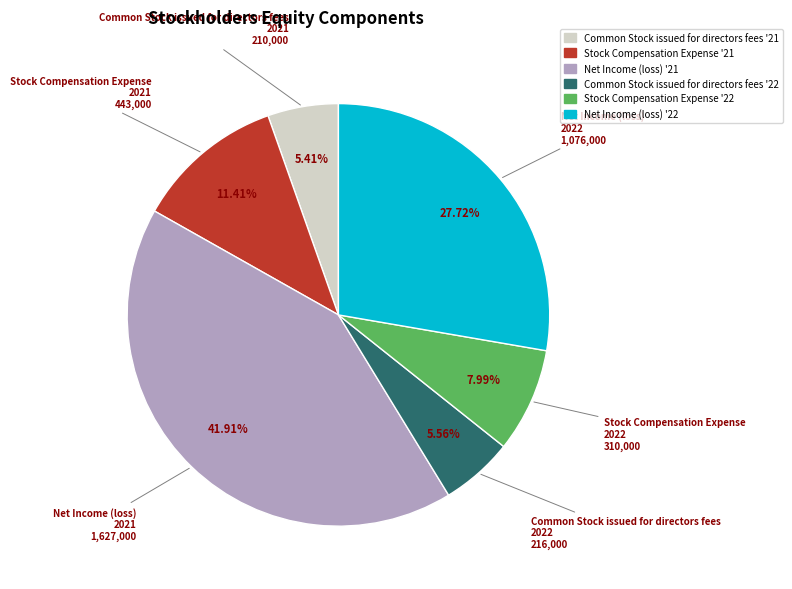

Does Stock Compensation Expense '22 account for over 50% of the chart?

No